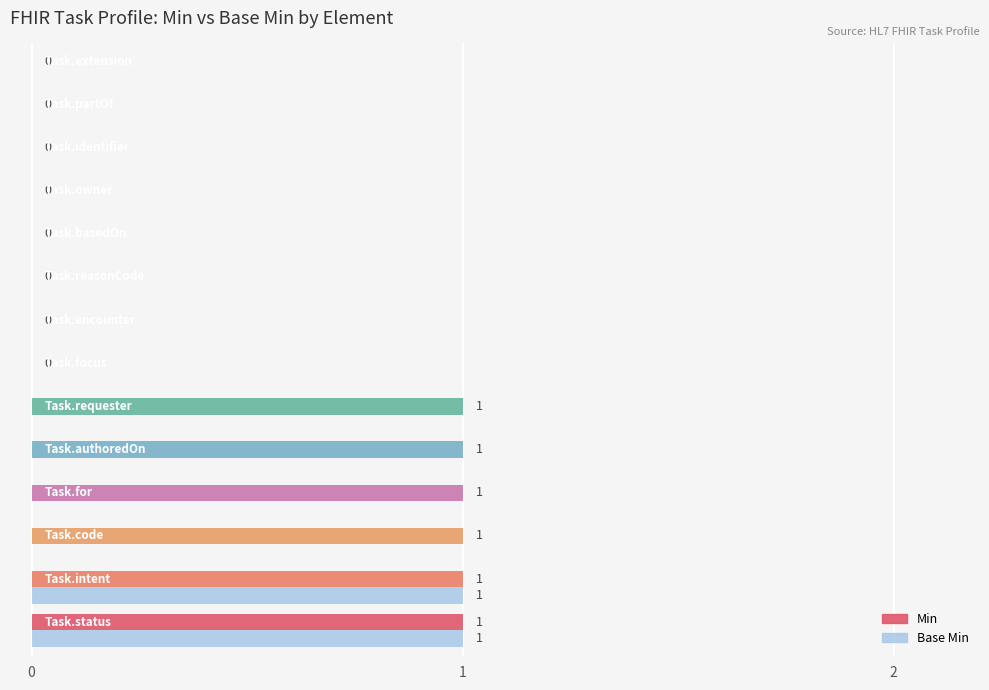

Which series has the largest total across all categories?

Min